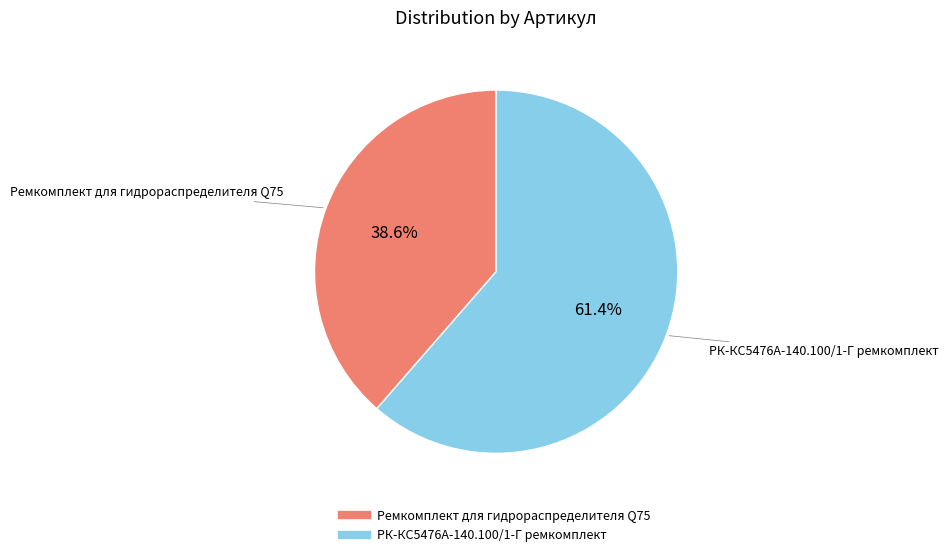

Does any single category account for the majority?

Yes